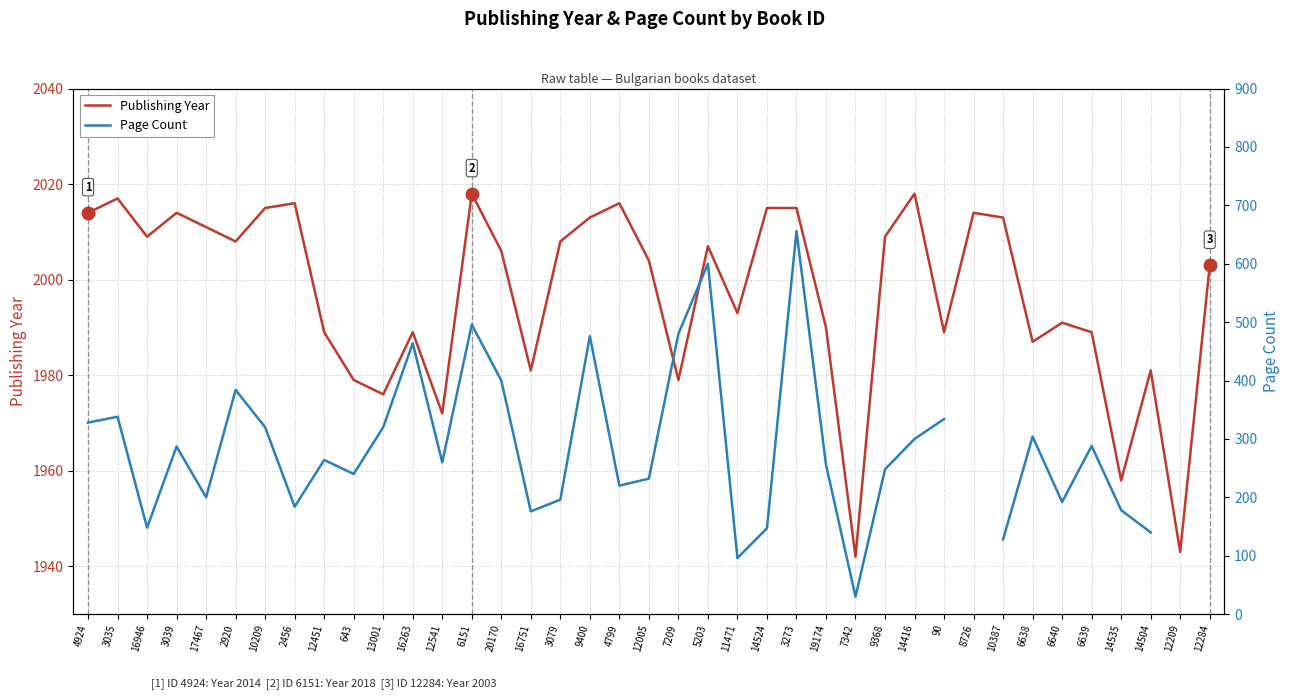

Which series has the largest range (max minus min)?

Page Count